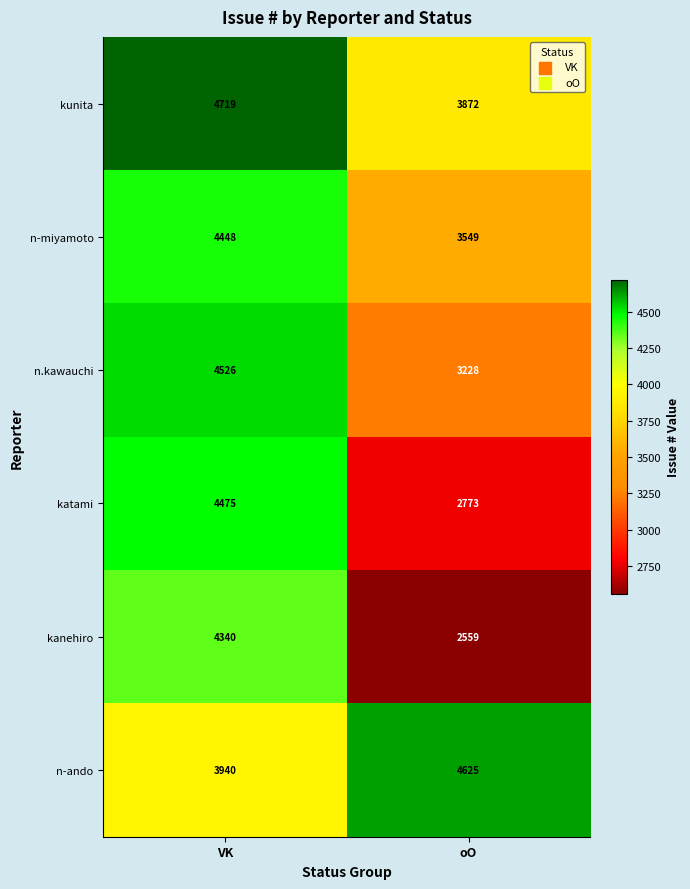

Is it true that n-ando equals 3940 at VK?

True